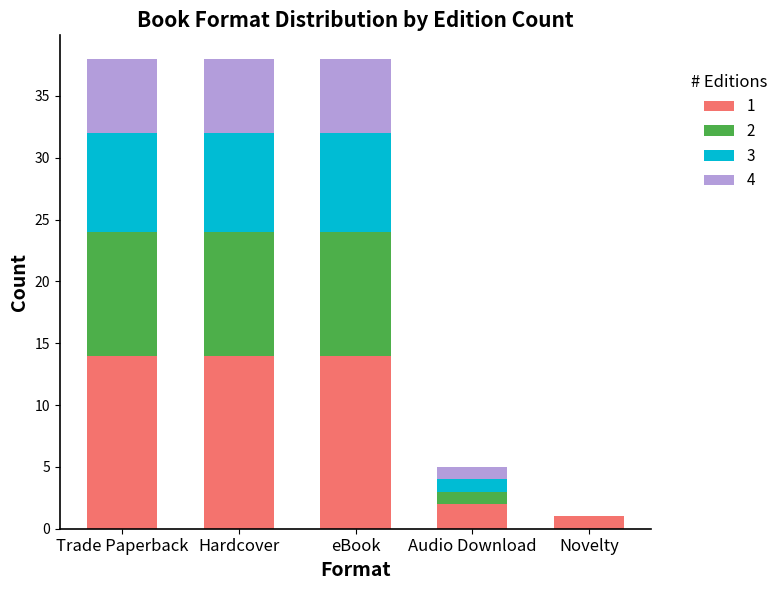

What is the total value across all series at eBook?

38